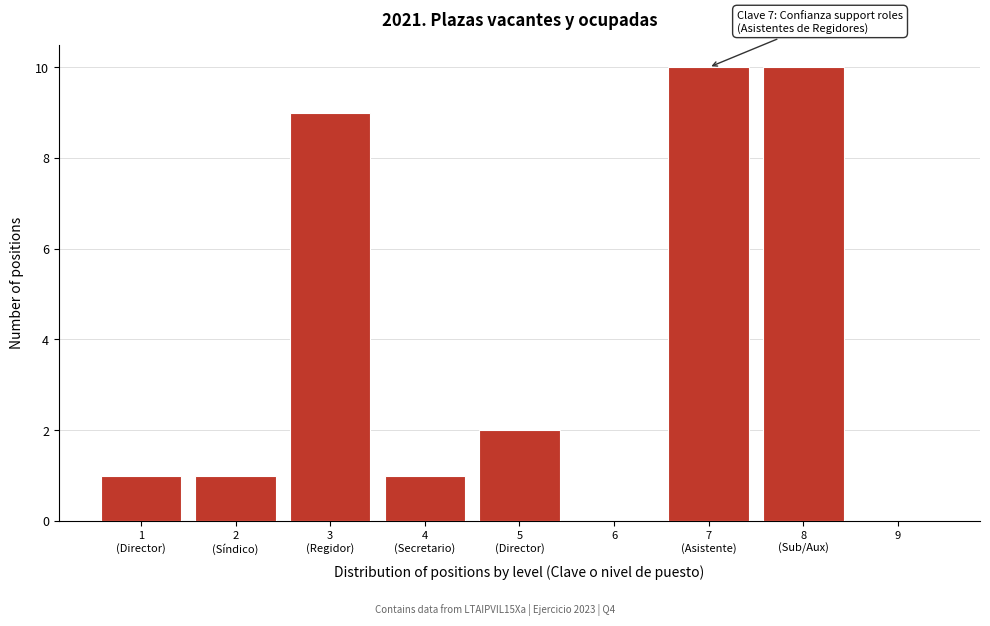

The chart shows a value of 0 at 6. True or false?

True